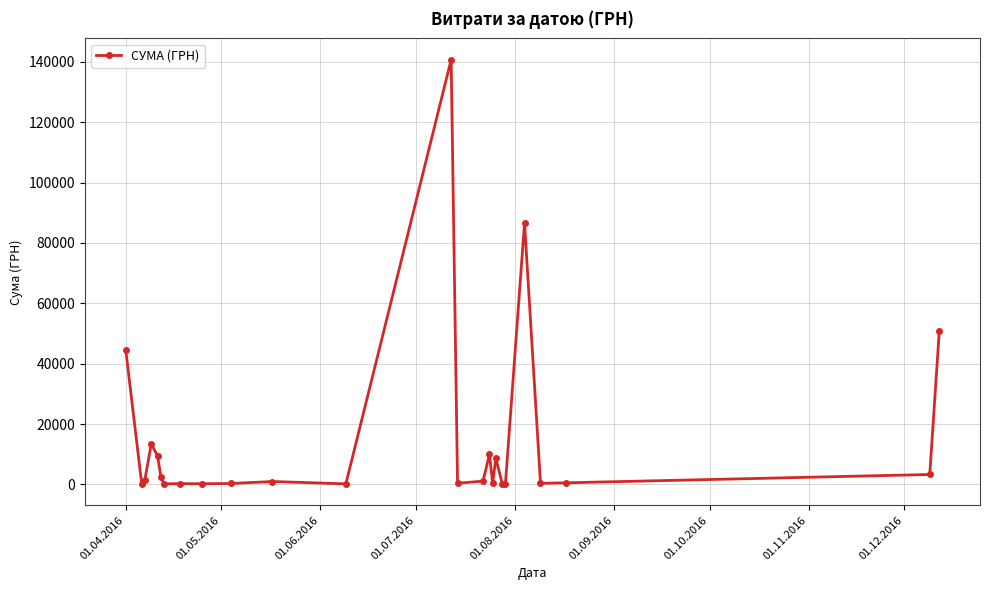

True or false: there are more than 0 points higher than both neighbors.

True